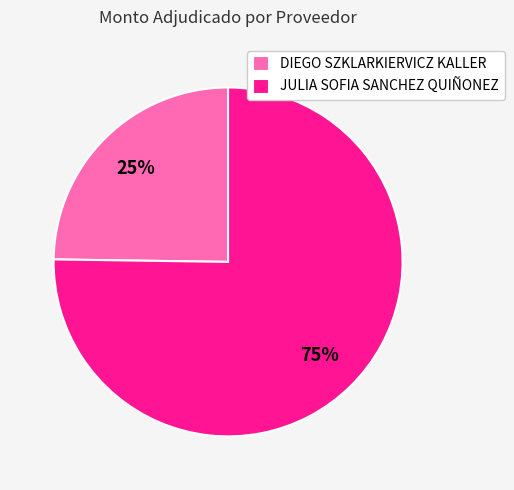

What is the smallest slice in the pie chart?

DIEGO SZKLARKIERVICZ KALLER